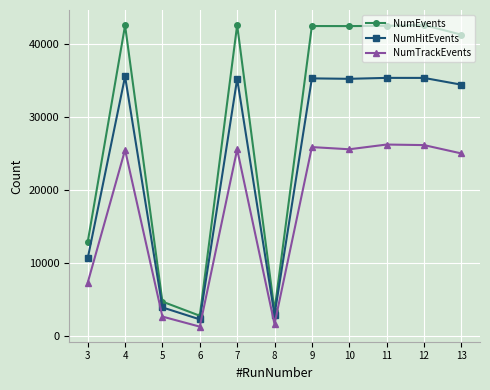

What is the value of the NumTrackEvents point at the 7th from the left?

25840